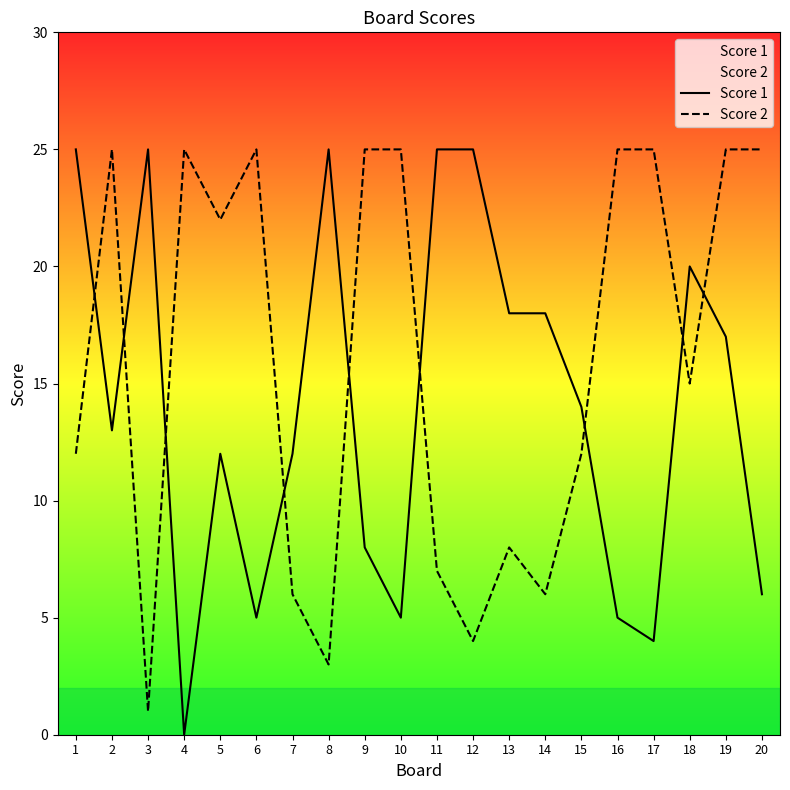

What is the difference between the highest and lowest values at 14?

12